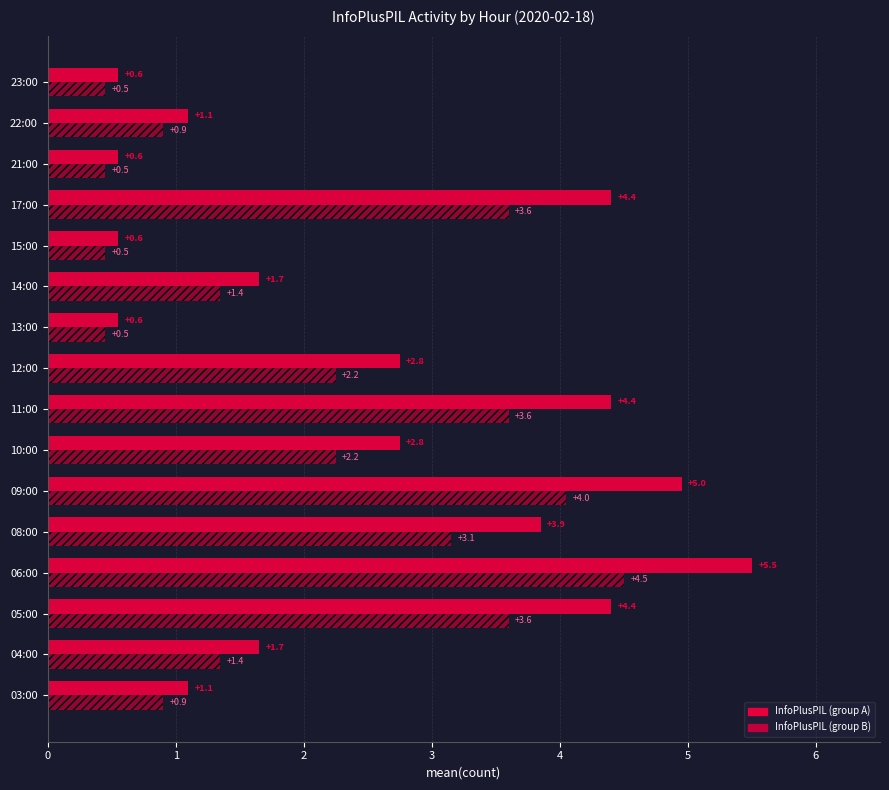

What is the difference between the second highest and minimum values in the InfoPlusPIL (group B) series?

3.6